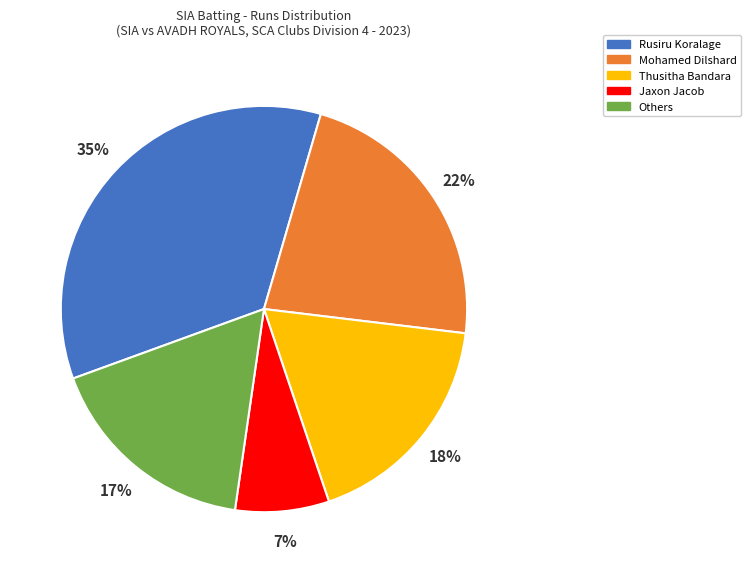

Rank the categories by value from lowest to highest.

Jaxon Jacob, Others, Thusitha Bandara, Mohamed Dilshard, Rusiru Koralage